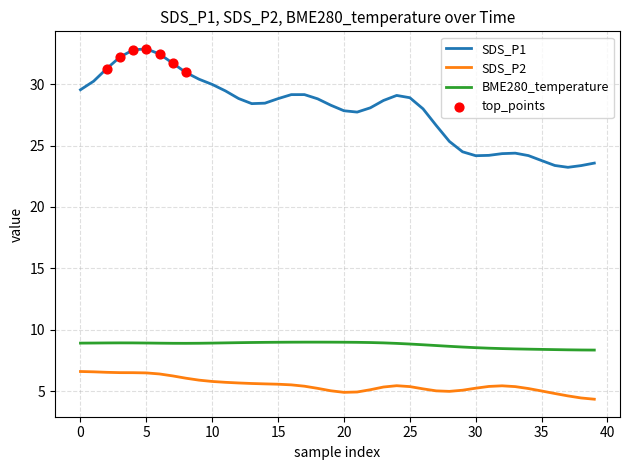

Which series has the widest spread of values?

SDS_P1